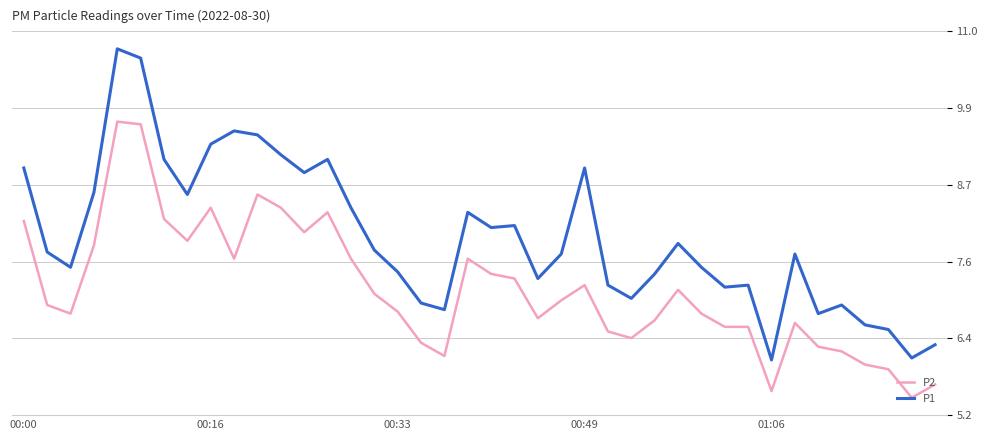

Which series has the widest spread of values?

P1